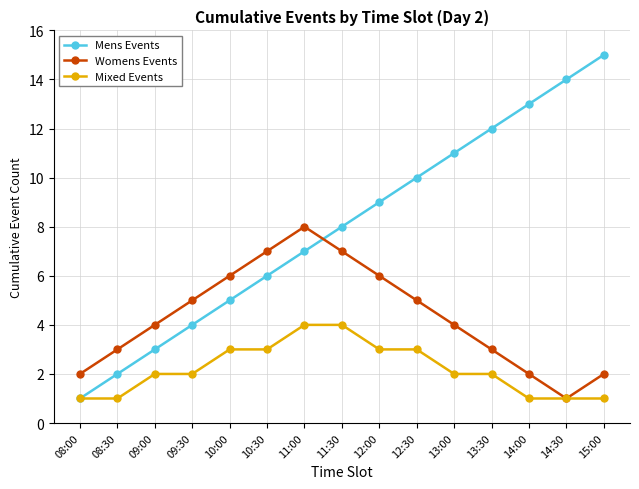

What are all the series names shown in the legend?

Mens Events, Womens Events, Mixed Events